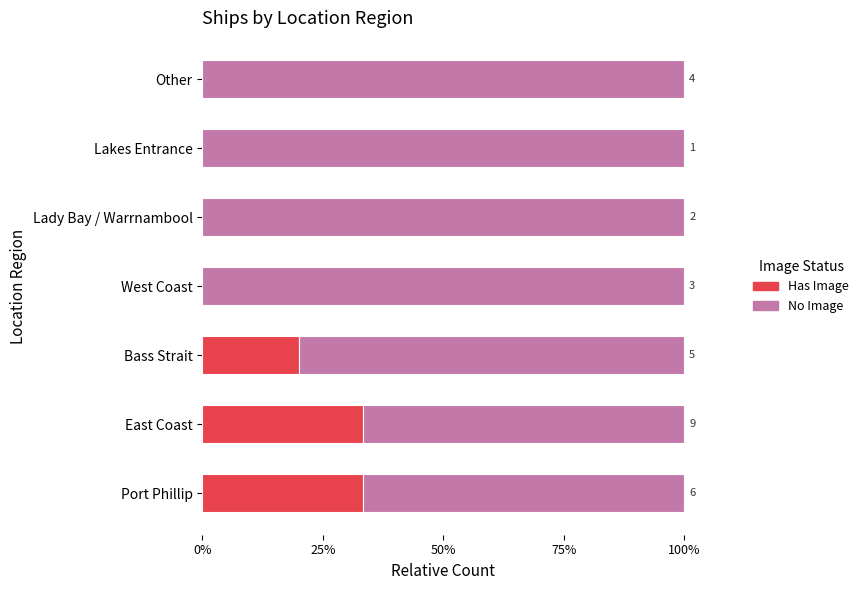

What is the label of the 1st bar from the right?

Other